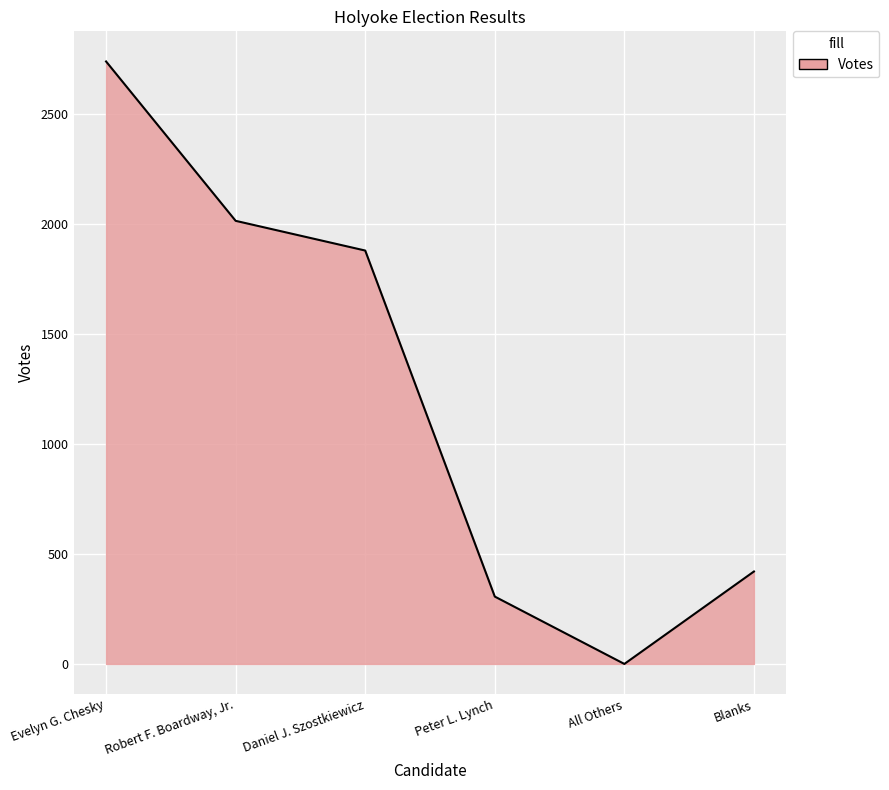

Reading left to right, what are all the values shown in this chart?

2737	2013	1878	306	0	420